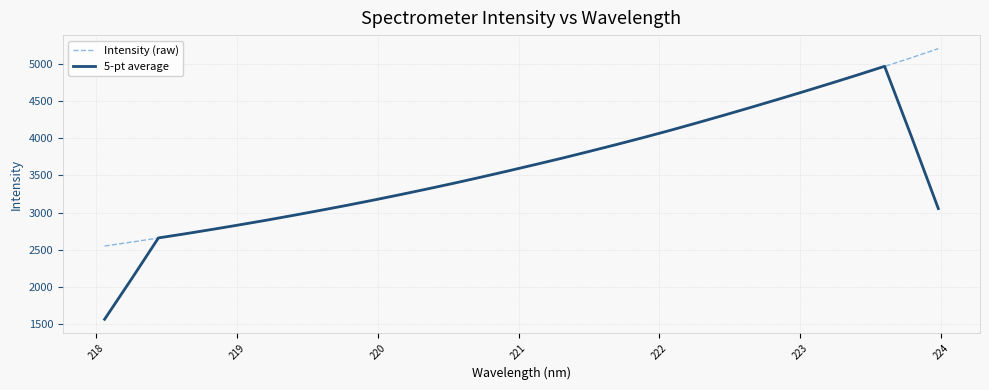

What is the minimum value for 5-pt average?

1561.5